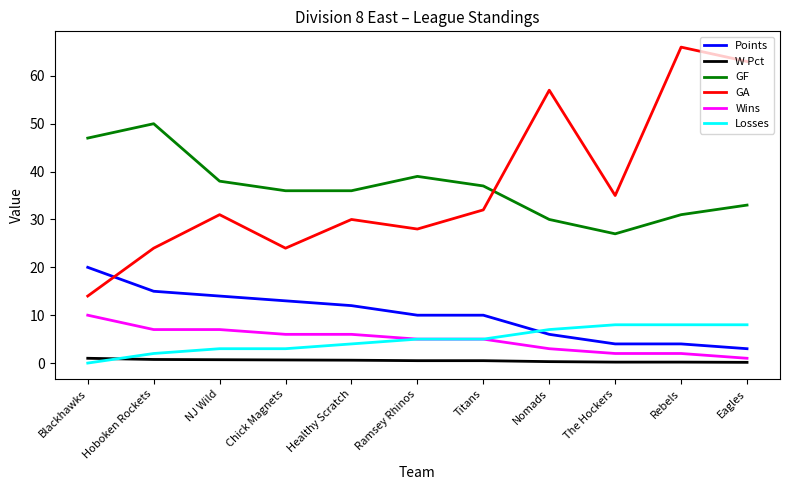

What is the average value of the W Pct series?

0.5